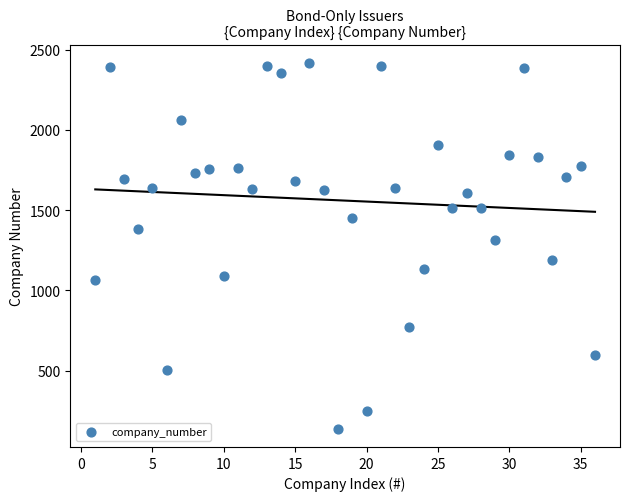

What is the range of Y values (max minus min)?

2279